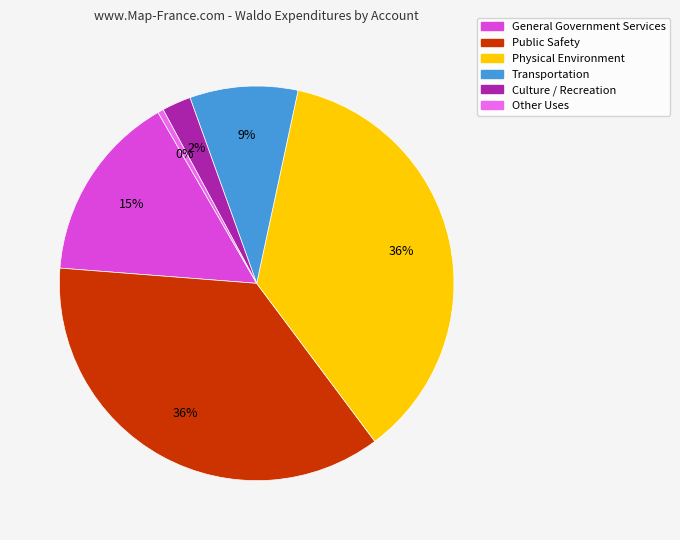

To the nearest percent, what percentage of the pie is Transportation?

9%